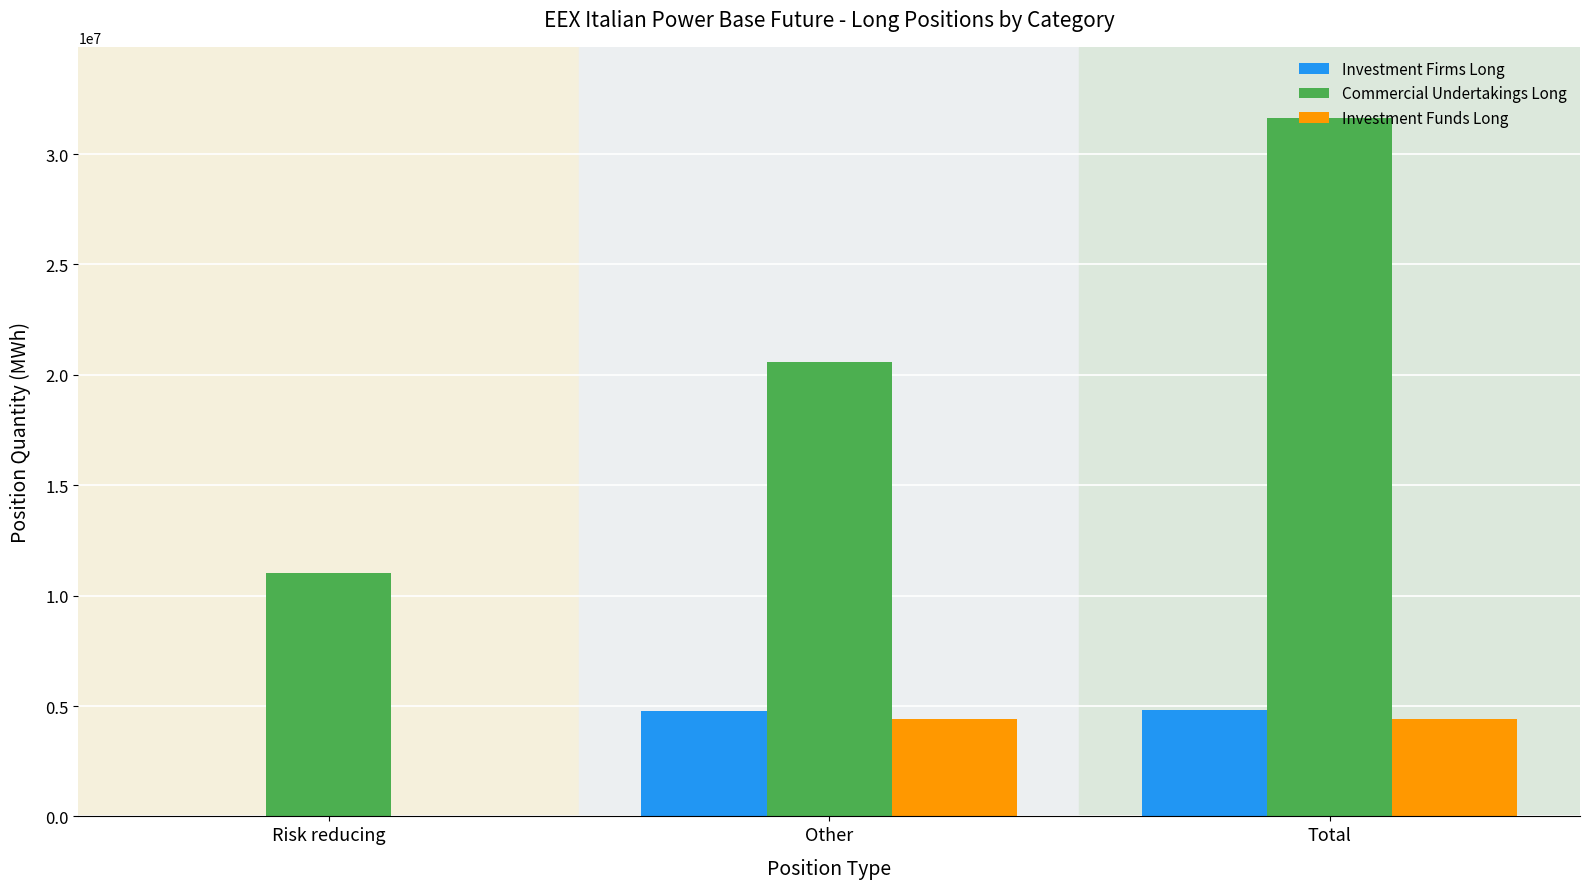

At which category is the sum across all series the highest?

Total